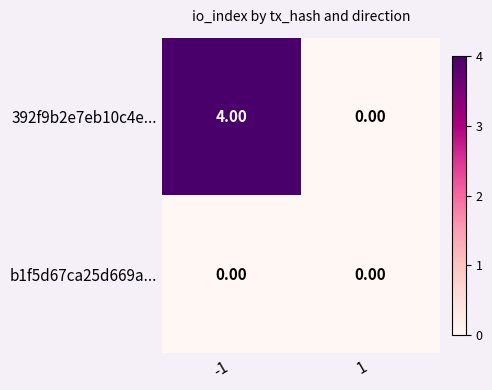

Rank the series by their average value, from highest to lowest.

392f9b2e7eb10c4e..., b1f5d67ca25d669a...